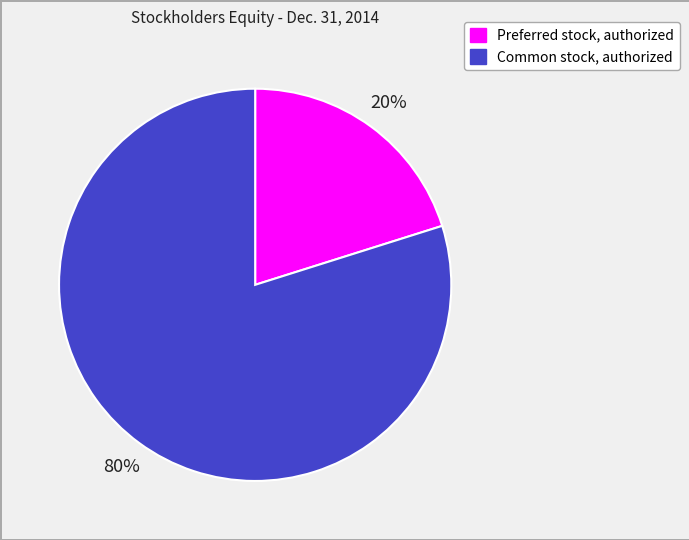

The Preferred stock, authorized slice represents 31% of the pie. True or false?

False